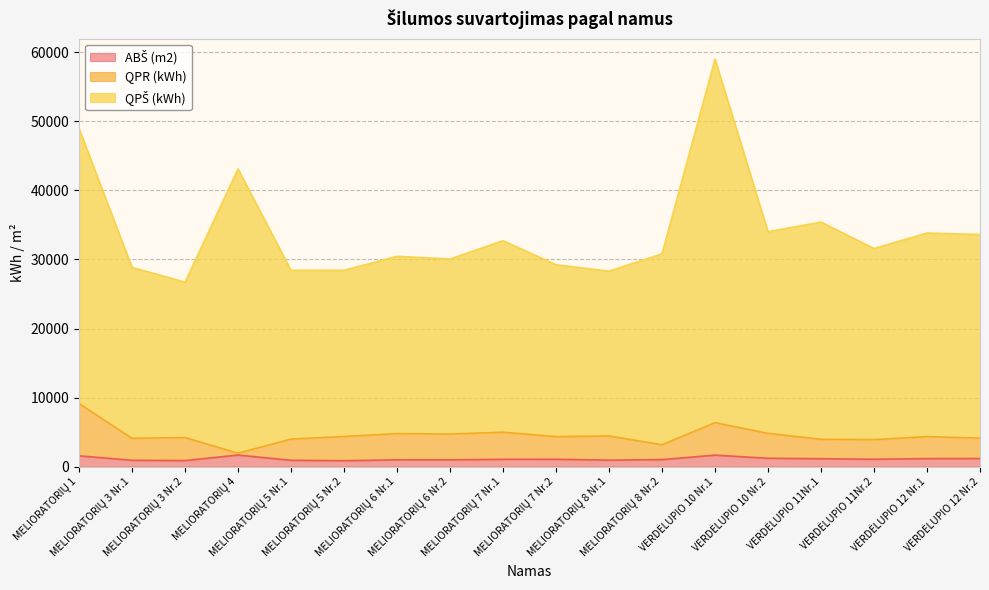

Is it true that ABŠ (m2) equals 925.9 at MELIORATORIŲ 5 Nr.1?

True